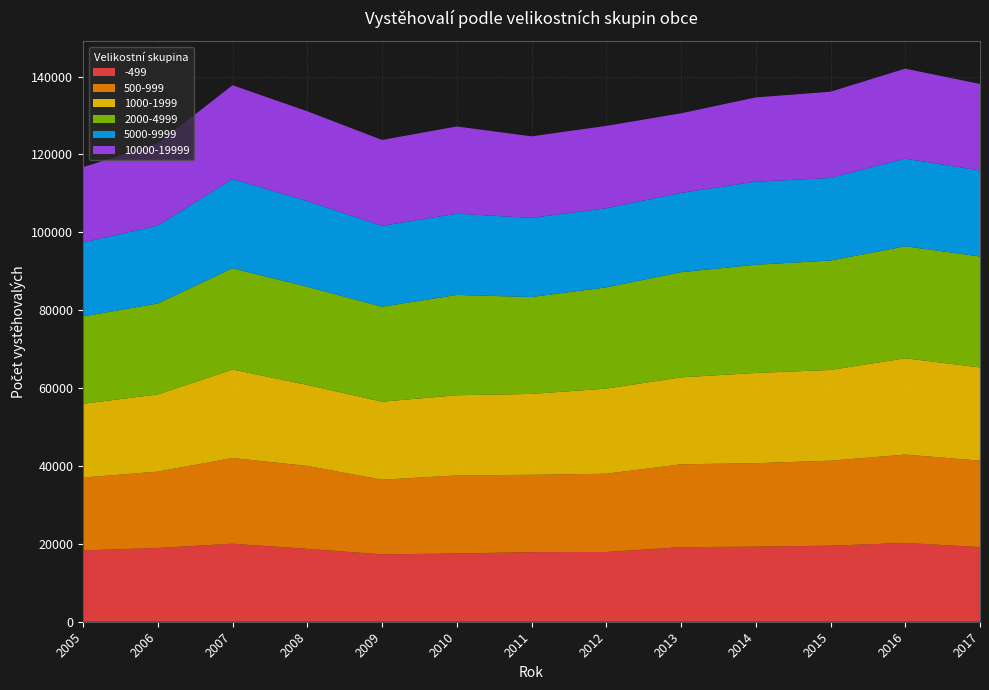

Reading right to left, what are all the values shown in this chart?

-499: 2017=19168	2016=20232	2015=19530	2014=19268	2013=19154	2012=17900	2011=17878	2010=17523	2009=17295	2008=18721	2007=20034	2006=18940	2005=18314
500-999: 2017=22192	2016=22694	2015=21828	2014=21450	2013=21275	2012=20109	2011=19856	2010=20047	2009=19177	2008=21295	2007=22004	2006=19612	2005=18700
1000-1999: 2017=23945	2016=24734	2015=23301	2014=23171	2013=22328	2012=21857	2011=20769	2010=20586	2009=20041	2008=20802	2007=22726	2006=19818	2005=18948
2000-4999: 2017=28493	2016=28751	2015=28098	2014=27784	2013=27008	2012=26003	2011=24882	2010=25766	2009=24387	2008=25200	2007=26020	2006=23351	2005=22442
5000-9999: 2017=22069	2016=22521	2015=21198	2014=21332	2013=20355	2012=20309	2011=20317	2010=20866	2009=20766	2008=22007	2007=22881	2006=19994	2005=19000
10000-19999: 2017=22229	2016=23103	2015=22145	2014=21639	2013=20443	2012=21153	2011=20947	2010=22395	2009=22052	2008=23068	2007=24108	2006=21084	2005=19323